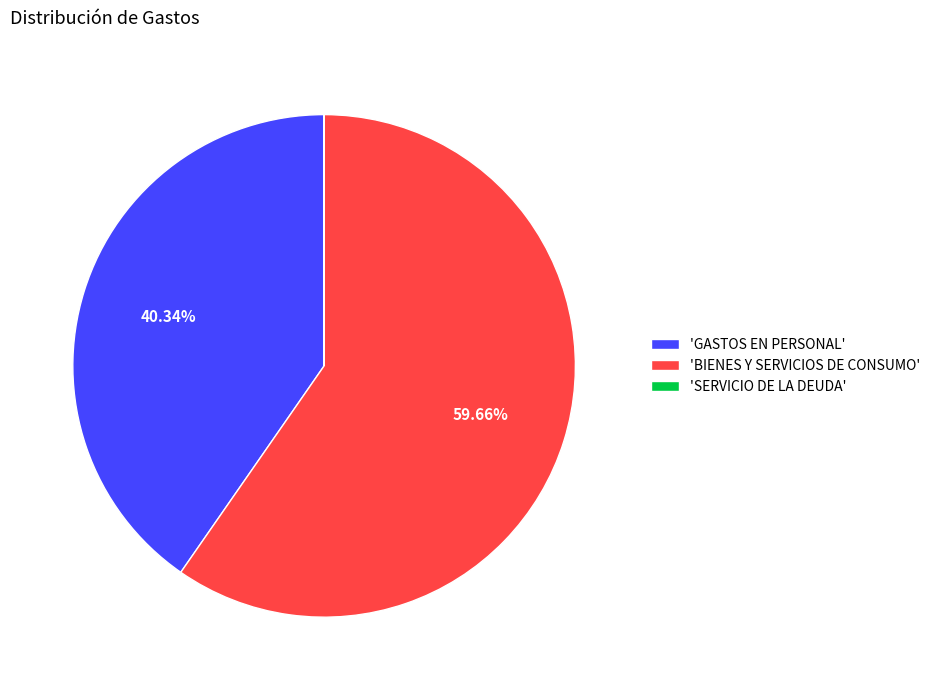

Which slice is the largest?

'BIENES Y SERVICIOS DE CONSUMO'